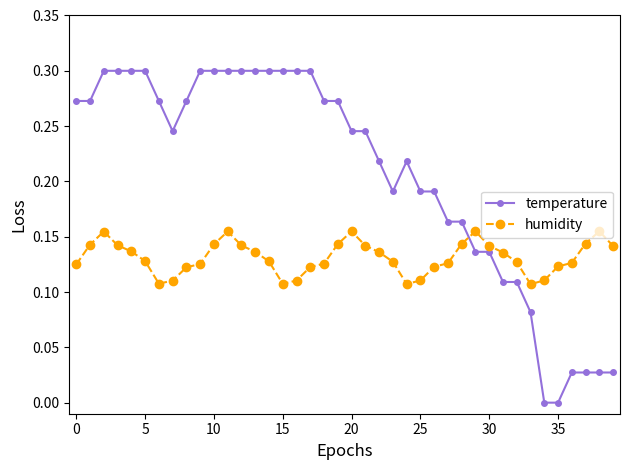

How many distinct data groups are displayed?

2